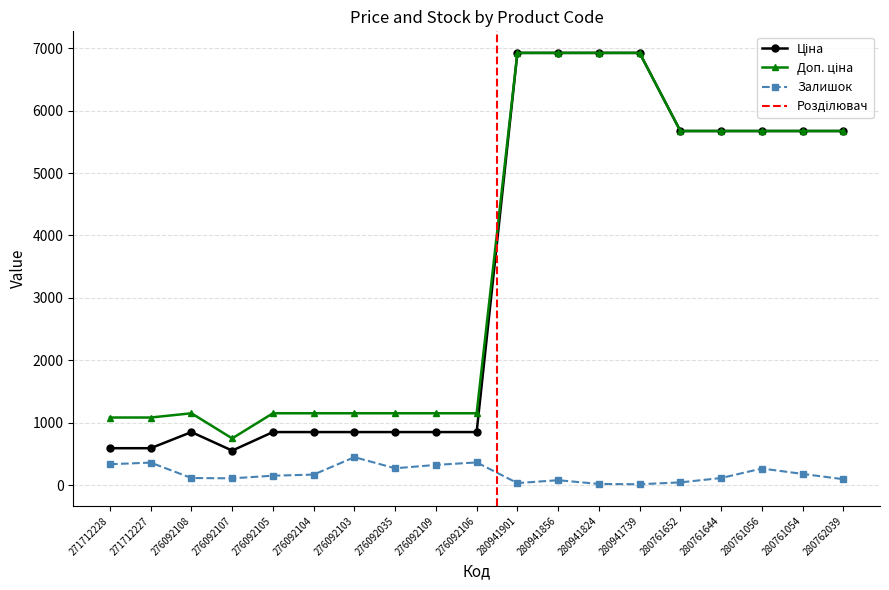

What position from the left is 280761054?

18